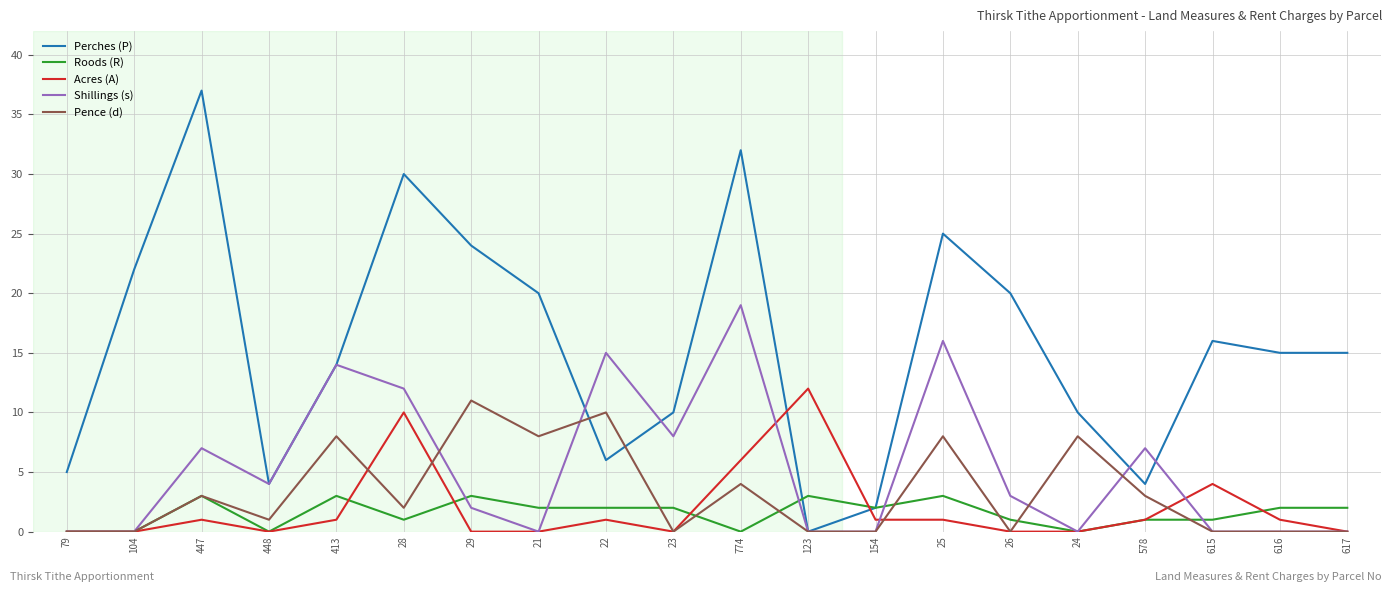

Is this an area chart (filled region under the line)?

No